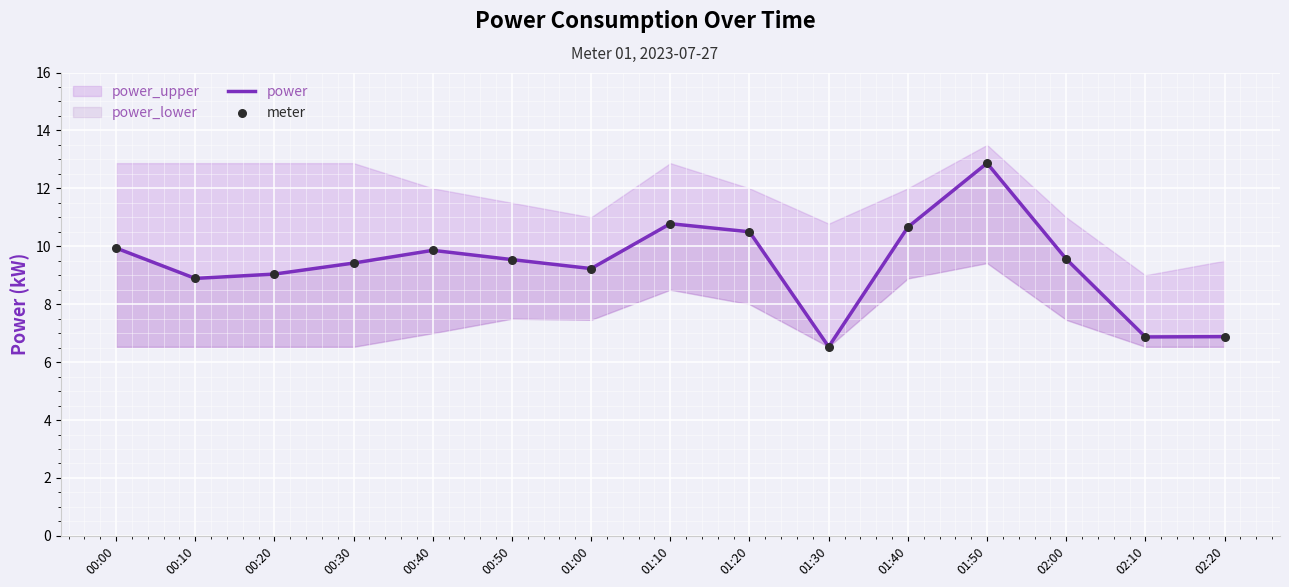

Is the value of power at 02:10 greater than the value of meter at 00:10?

No